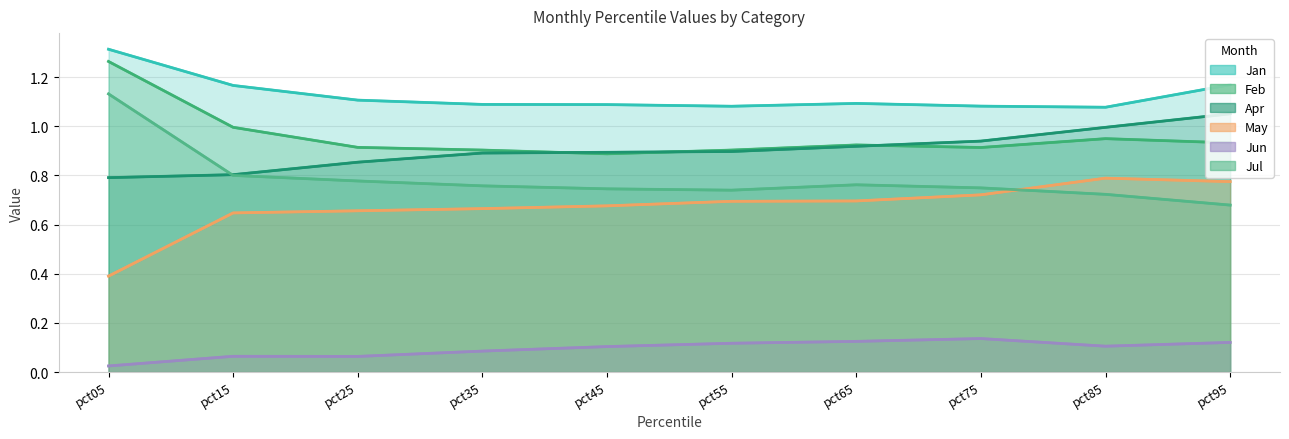

What is the value of the Feb point at the 5th from the left?

0.9